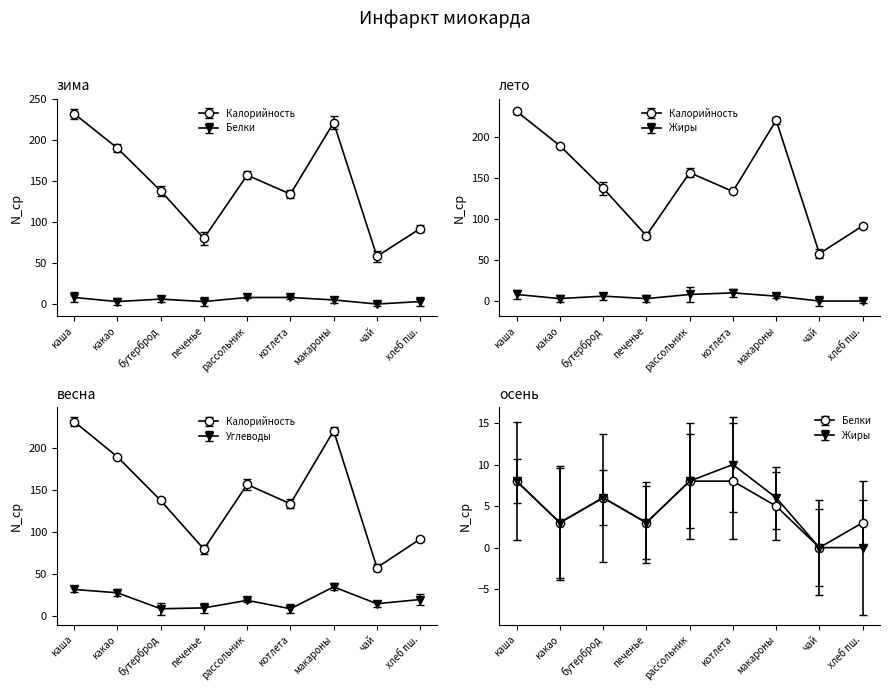

How many categories are shown in the chart?

9